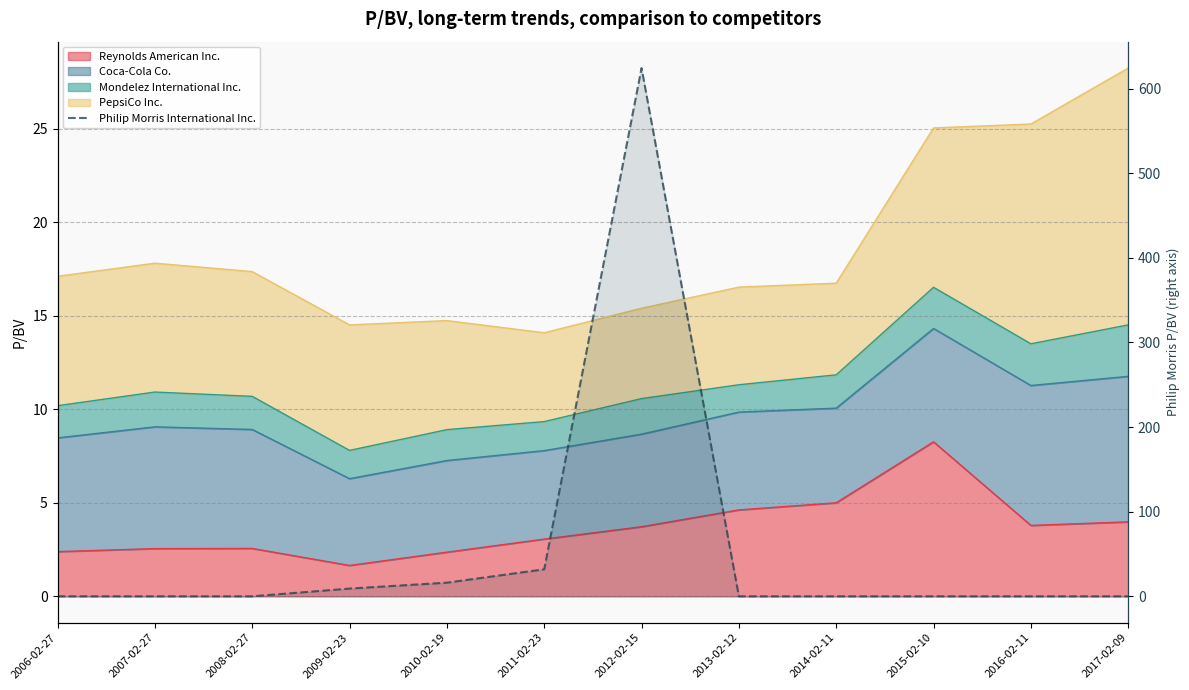

What is the average value?

56.8